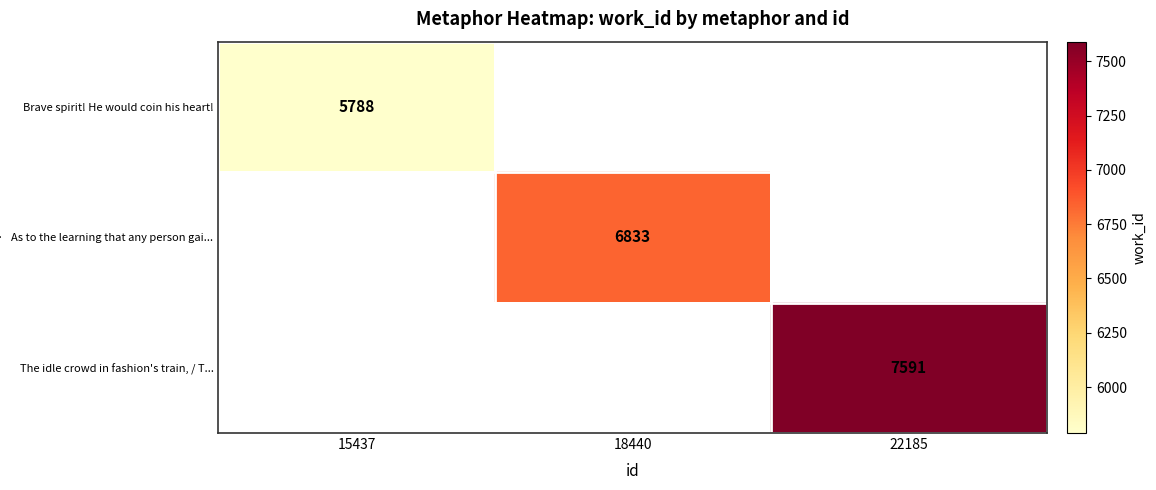

The value of As to the learning that any person gai... at 18440 is 6833. True or false?

True